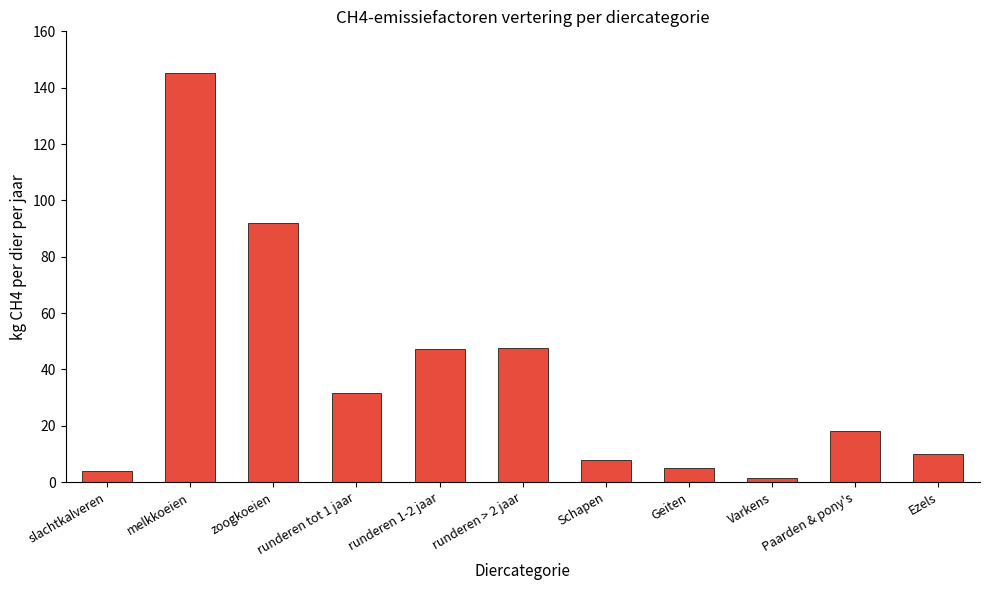

Which label corresponds to the smallest value in the chart?

Varkens